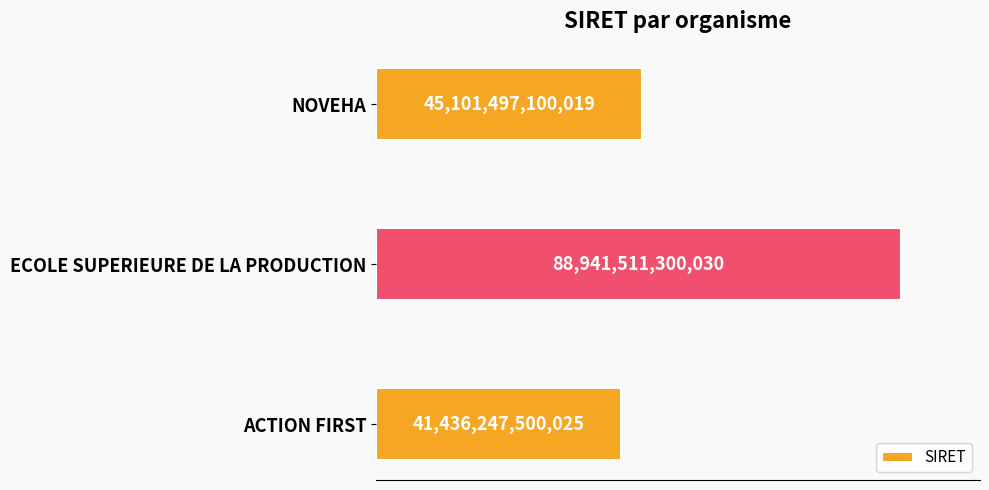

Which category has the highest value across all series?

ECOLE SUPERIEURE DE LA PRODUCTION